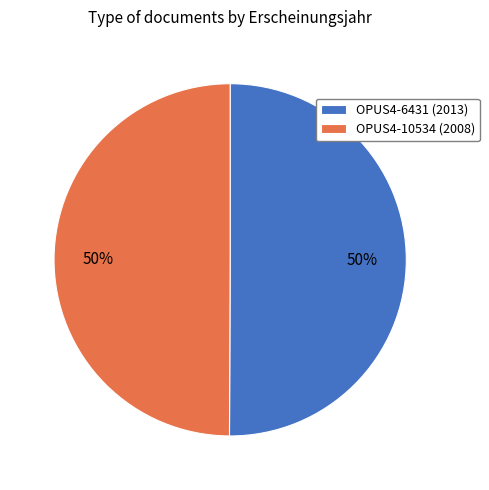

What is the ratio of the value at OPUS4-6431 to the value at OPUS4-10534?

1.0